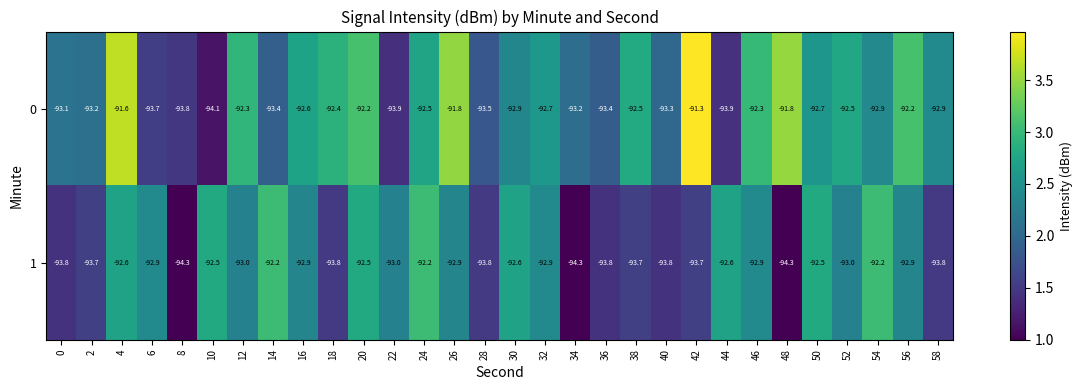

At which label does 0 reach its peak?

42